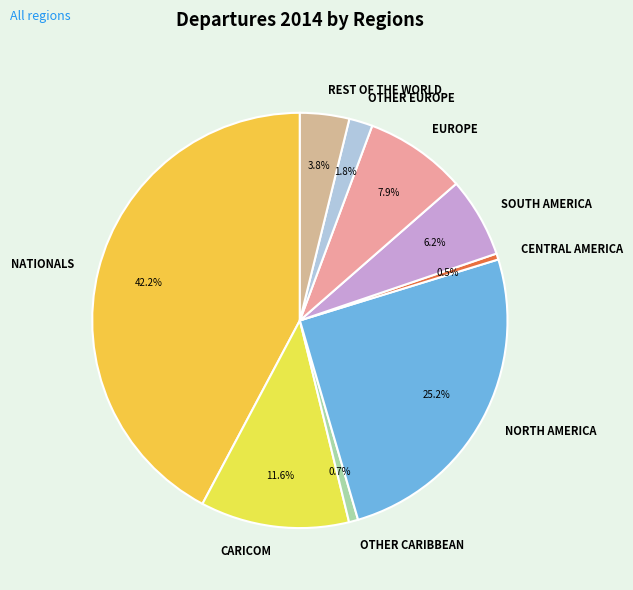

To the nearest percent, what is the combined percentage of OTHER CARIBBEAN and NATIONALS?

43%